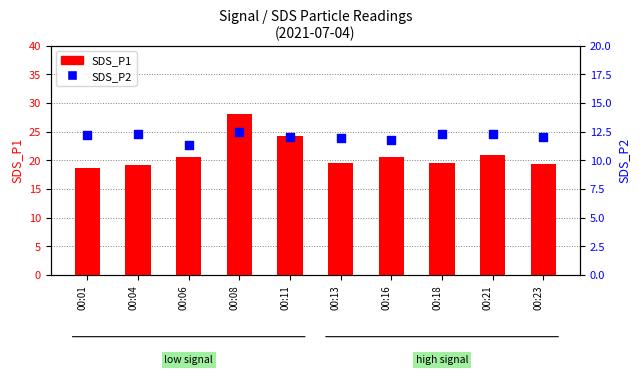

At which category is the sum across all series the highest?

00:08